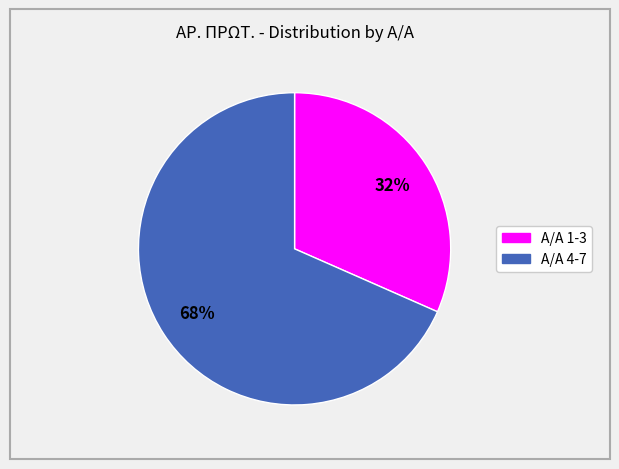

To the nearest percent, what is the average slice percentage?

50%